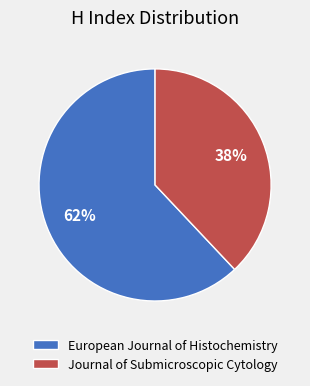

How many slices are in this pie chart?

2